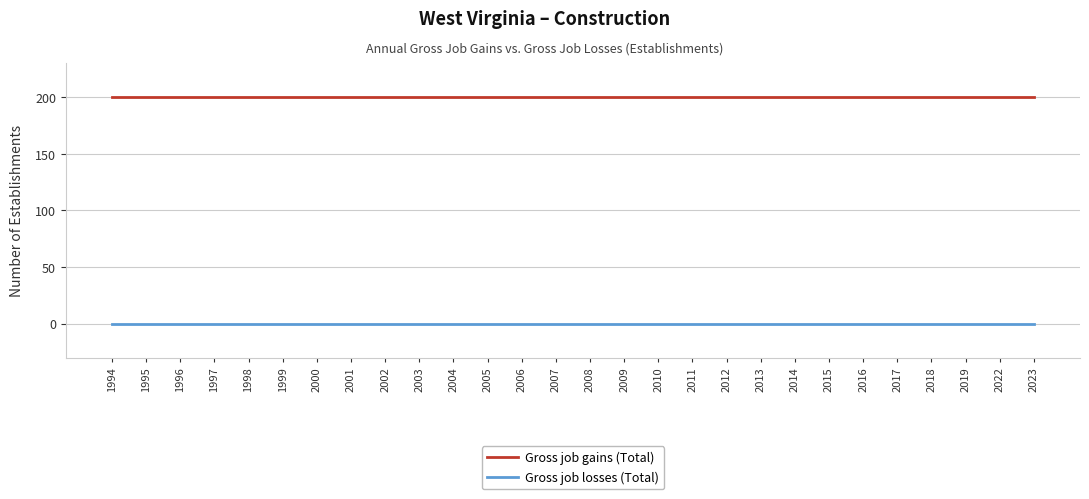

True or false: Gross job gains (Total) and Gross job losses (Total) cross at least once.

False